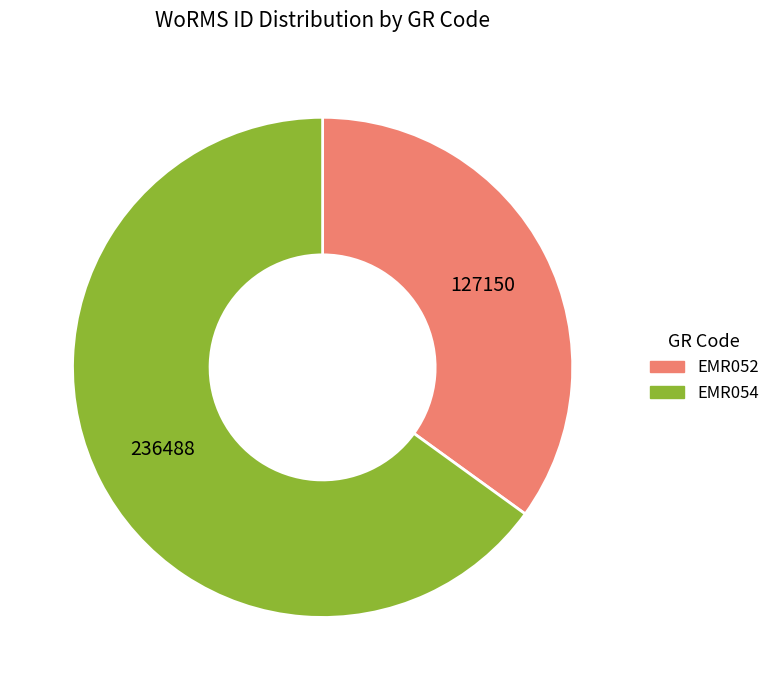

True or false: EMR054 accounts for 65% of the total.

True